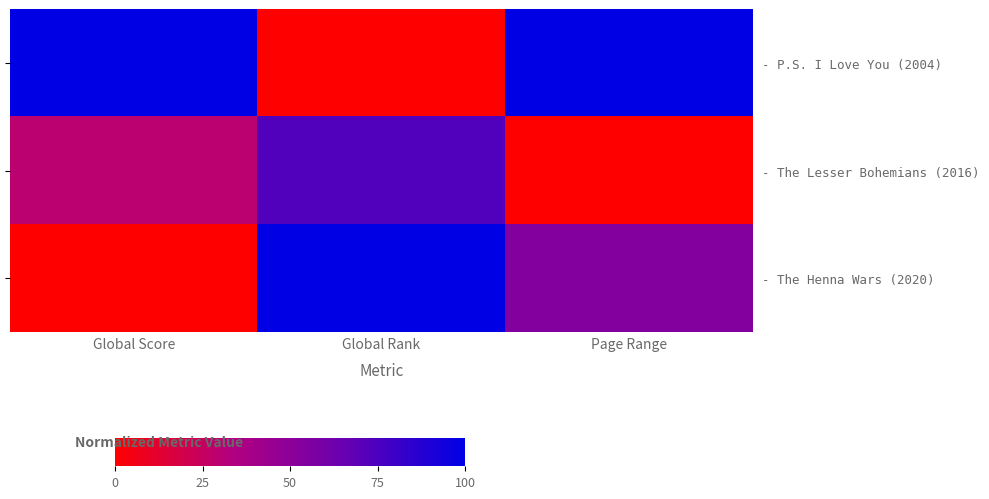

Is it true that - The Lesser Bohemians (2016) equals 17.3 at Global Score?

False